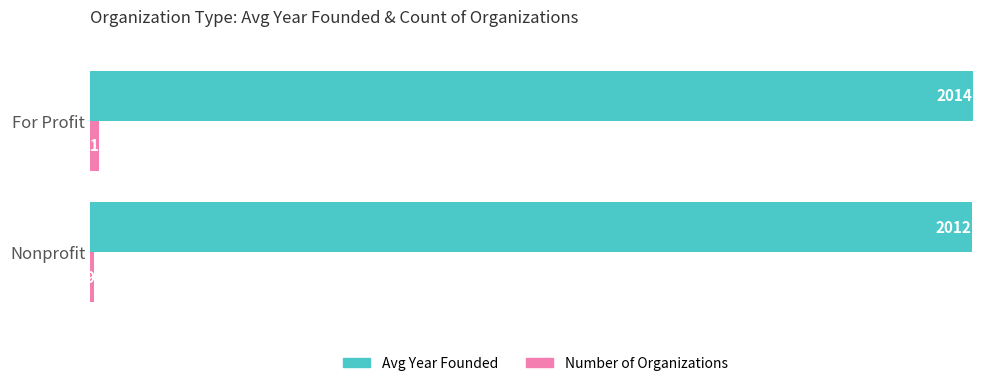

True or false: Number of Organizations has a value of 9 at Nonprofit.

True